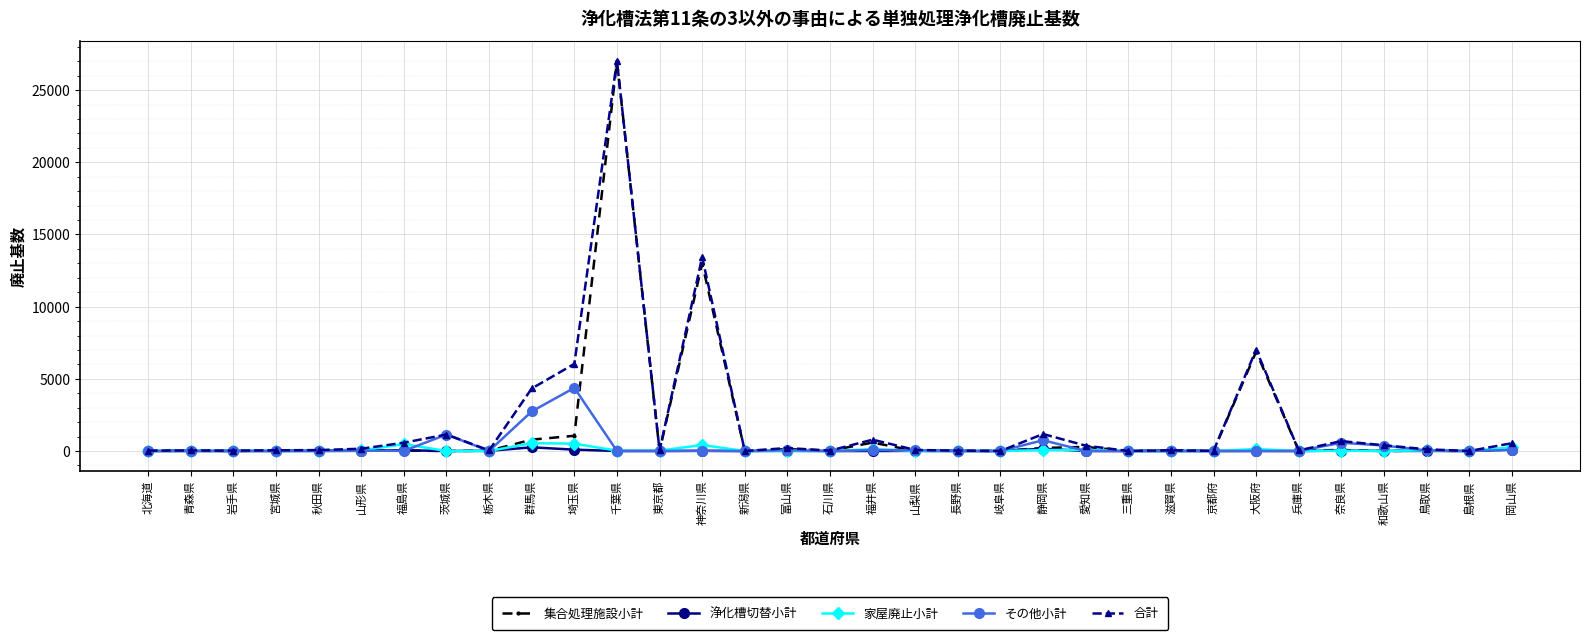

The 家屋廃止小計 series shows 510 at 埼玉県. True or false?

True